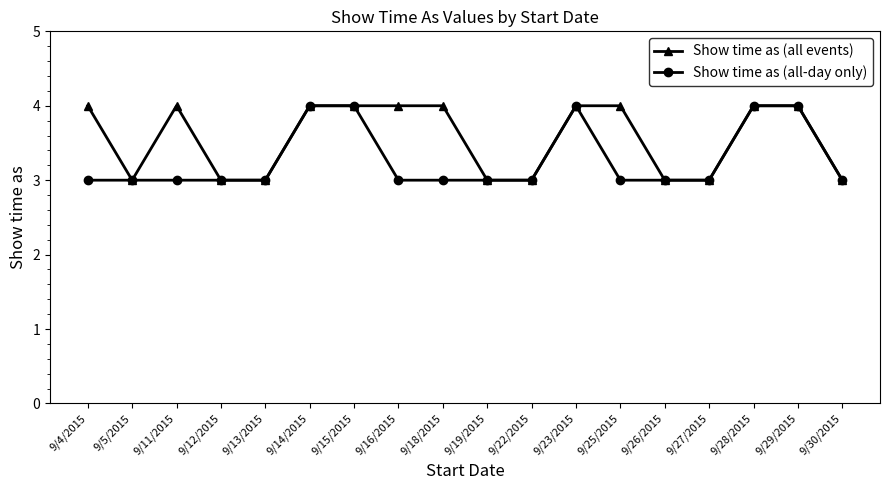

Does the chart display data point markers on the line(s)?

Yes